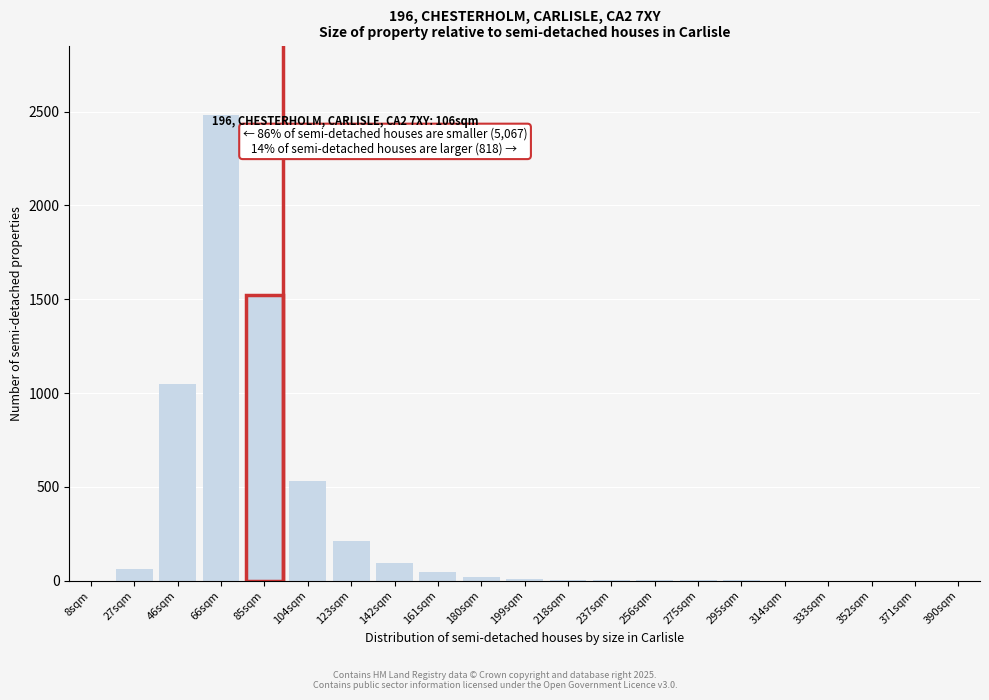

What is the sum of all values?

6032